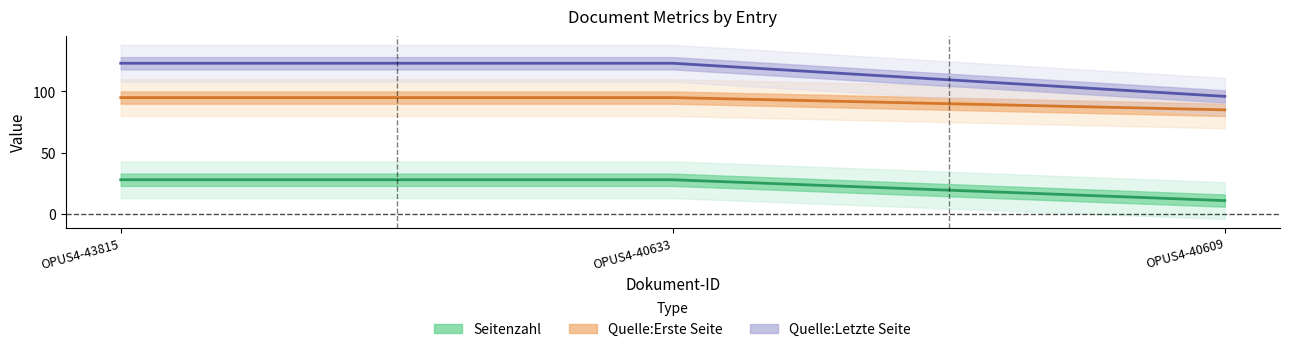

Which series has the largest total across all categories?

Quelle:Letzte Seite